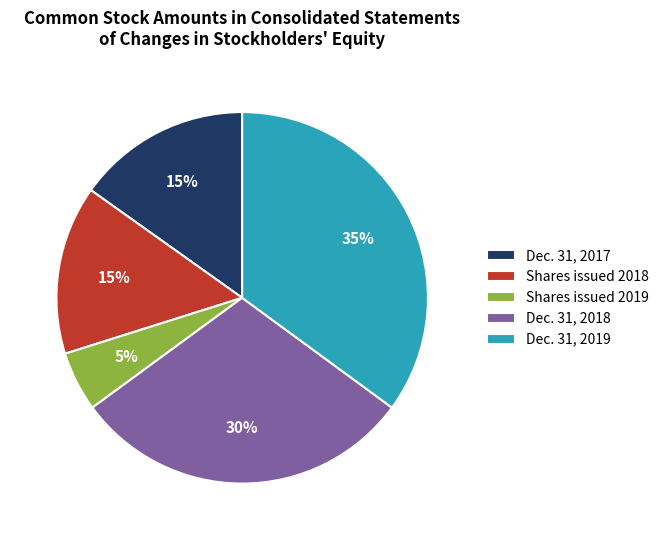

True or false: Shares issued 2019 accounts for 5% of the total.

True